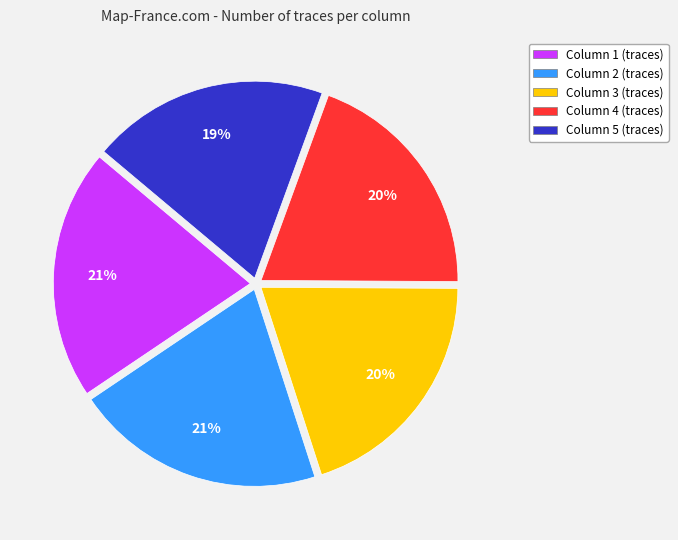

To the nearest percent, what percentage of the pie is Column 1 (traces)?

21%